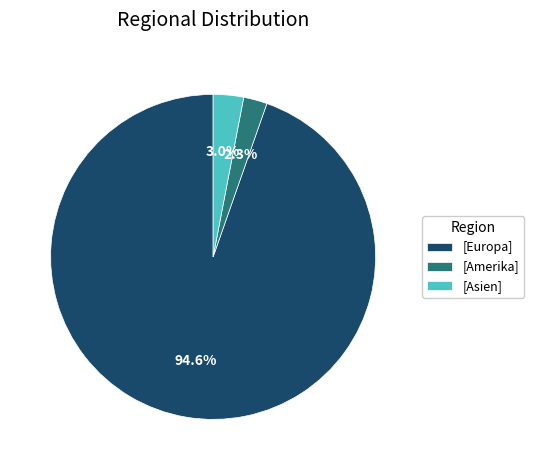

Count the number of slices in the pie.

3